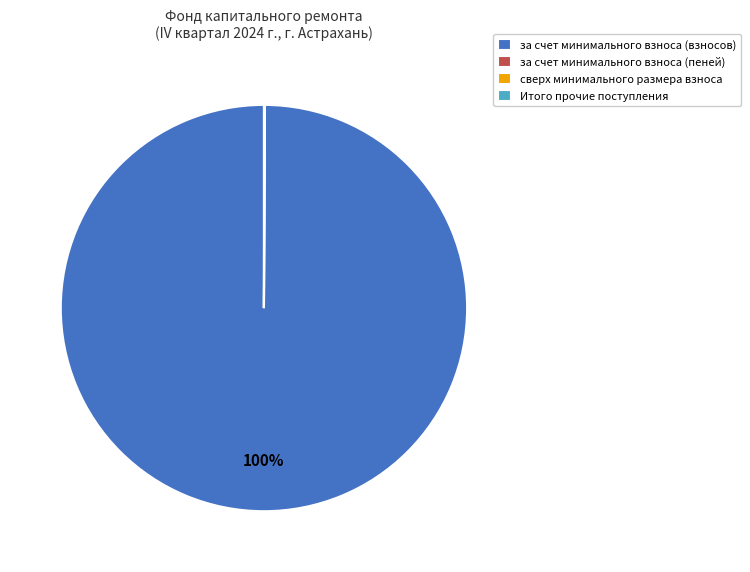

Does за счет минимального взноса (взносов) represent more than half of the total?

Yes